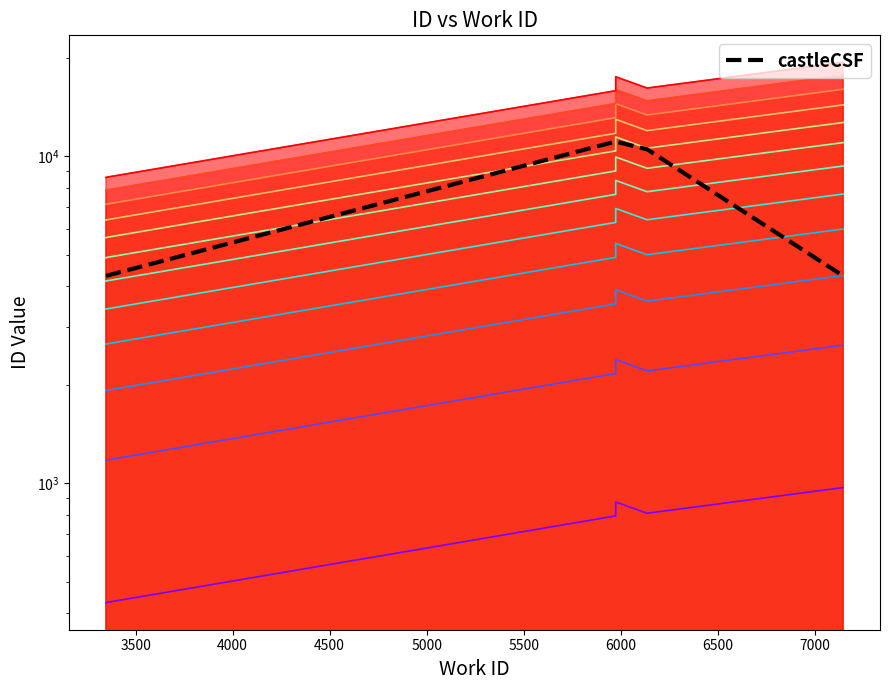

Between 7000 and 4000, which is larger?

4000